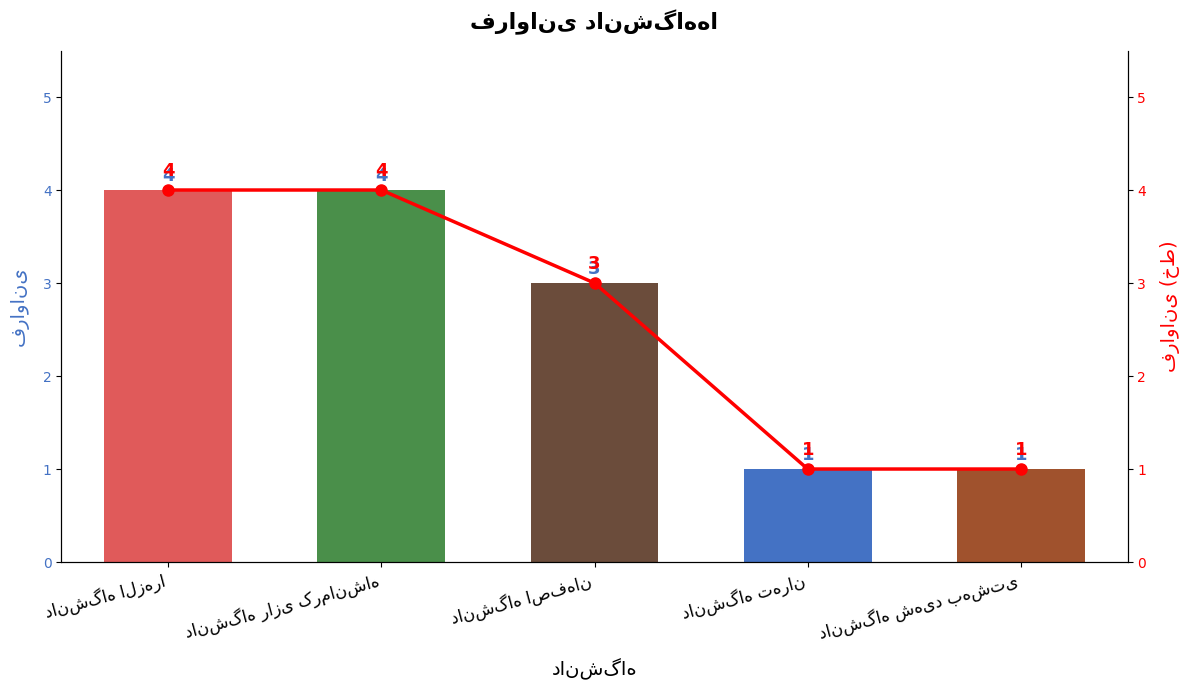

What is the difference between the فراوانی values at دانشگاه رازی کرمانشاه and دانشگاه اصفهان?

1